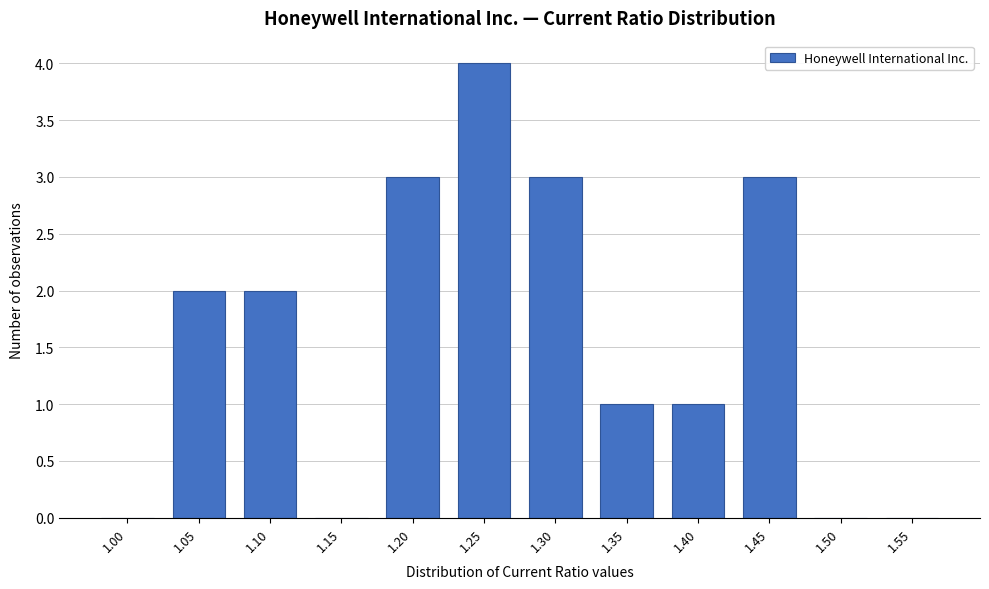

Reading left to right, what are all the values shown in this chart?

1.00=0	1.05=2	1.10=2	1.15=0	1.20=3	1.25=4	1.30=3	1.35=1	1.40=1	1.45=3	1.50=0	1.55=0